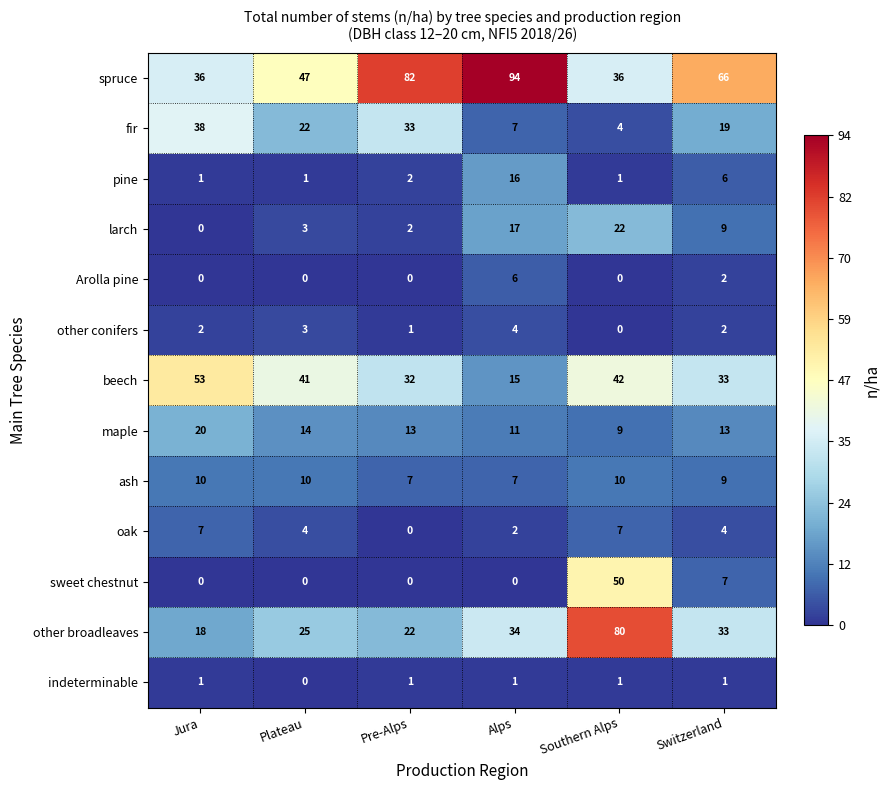

At how many categories does at least one series exceed 4?

6